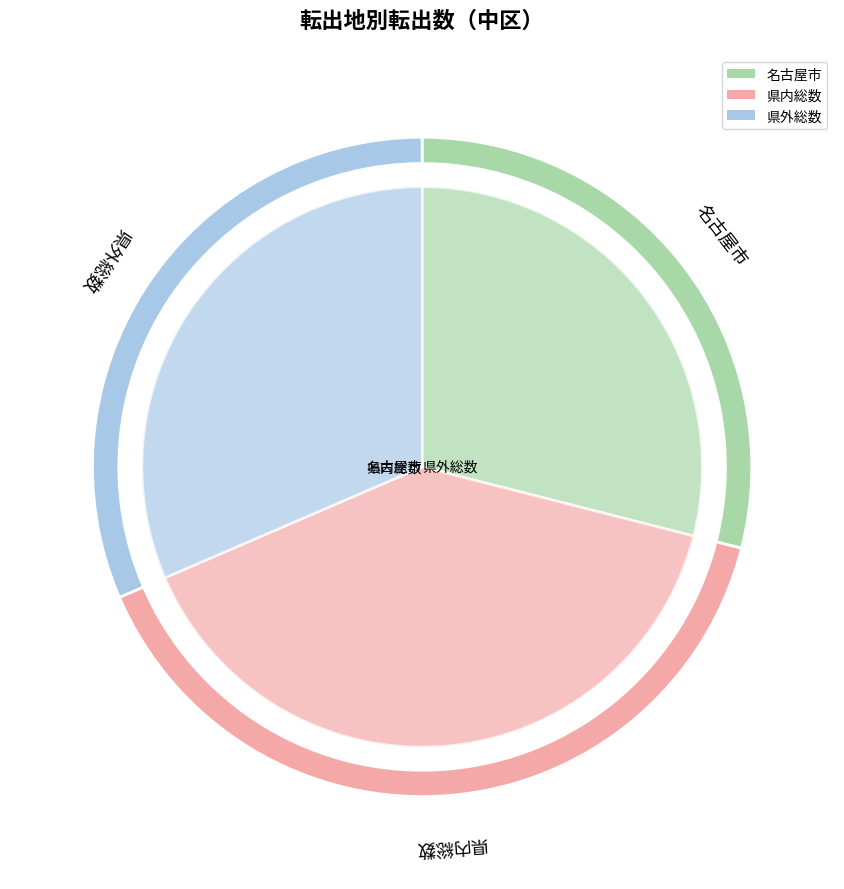

To the nearest percent, what portion does 県内総数 represent?

40%